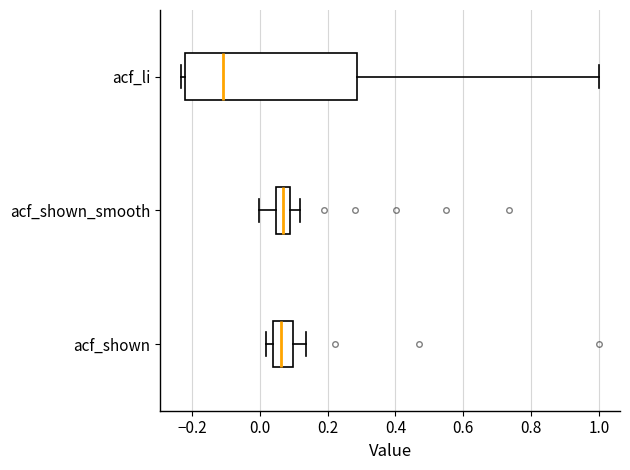

Reading bottom to top, transcribe this box plot: for each box, give where its median line is, the range the box spans, and where its two whiskers end, as read against the x-axis. The values are not printed on the chart, so give them approximately, as read against the axis.

acf_shown: median 0.06, box 0.04 to 0.10, whiskers 0.02 to 0.14
acf_shown_smooth: median 0.06, box 0.04 to 0.10, whiskers 0.00 to 0.12
acf_li: median -0.10, box -0.22 to 0.28, whiskers -0.24 to 1.00